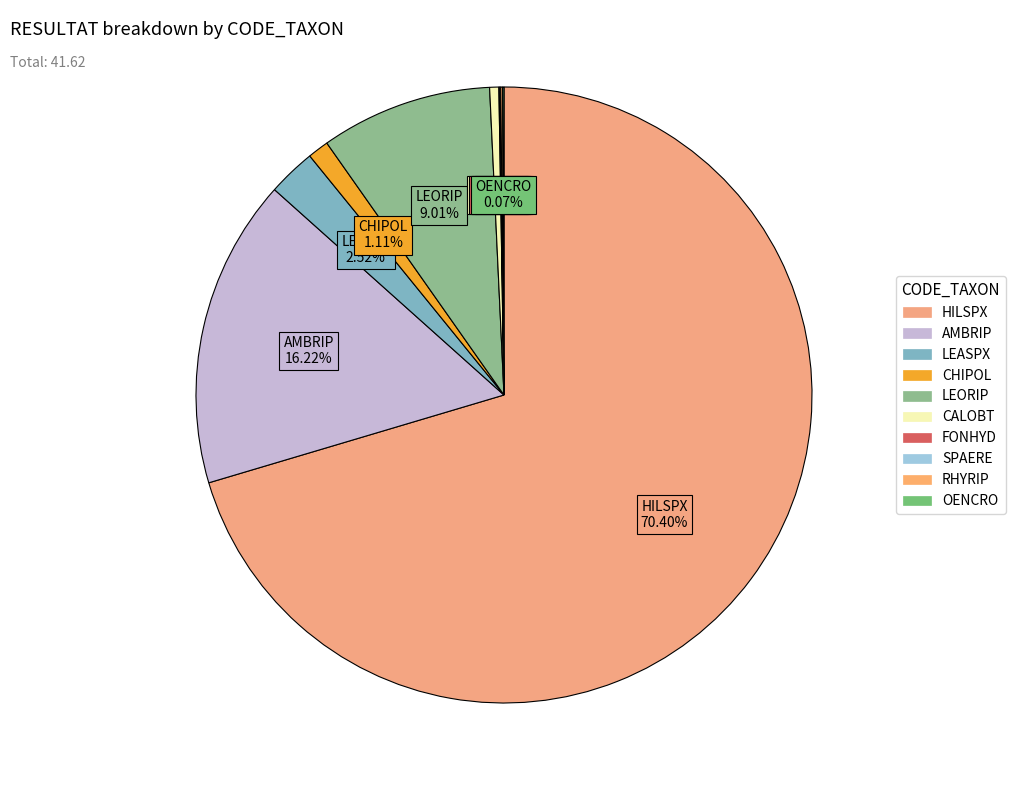

What is the largest slice in the pie chart?

HILSPX